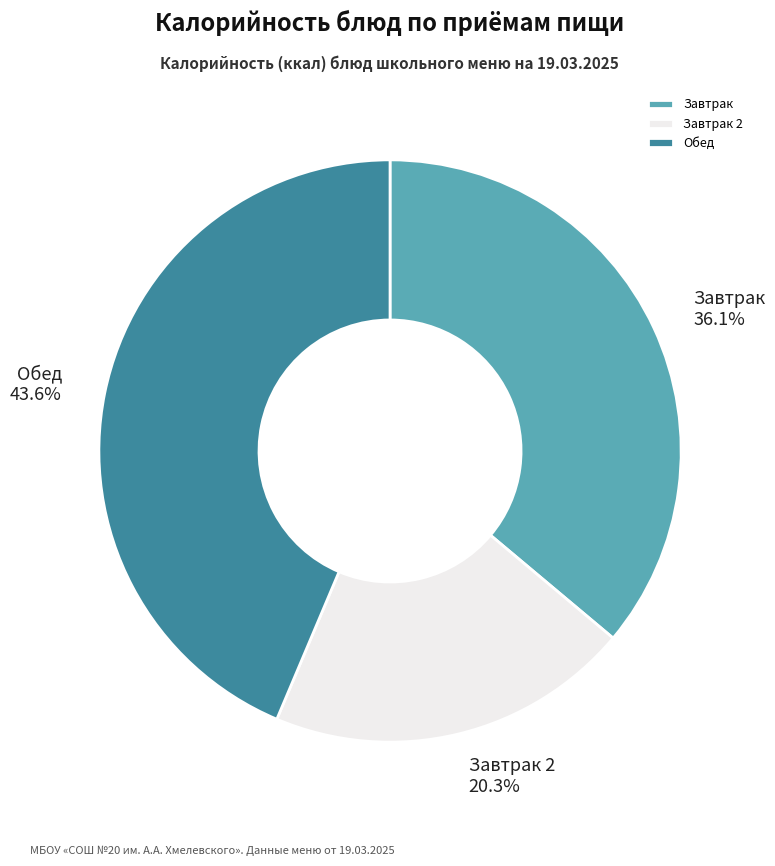

How many slices are in this pie chart?

3